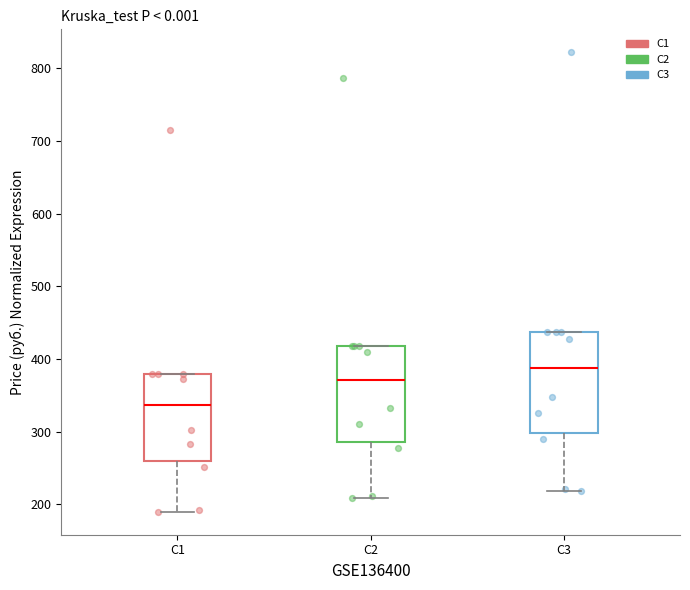

Where is the upper edge of the box for C2 on the y-axis? The values are not printed on the chart, so give them approximately, as read against the axis.

420